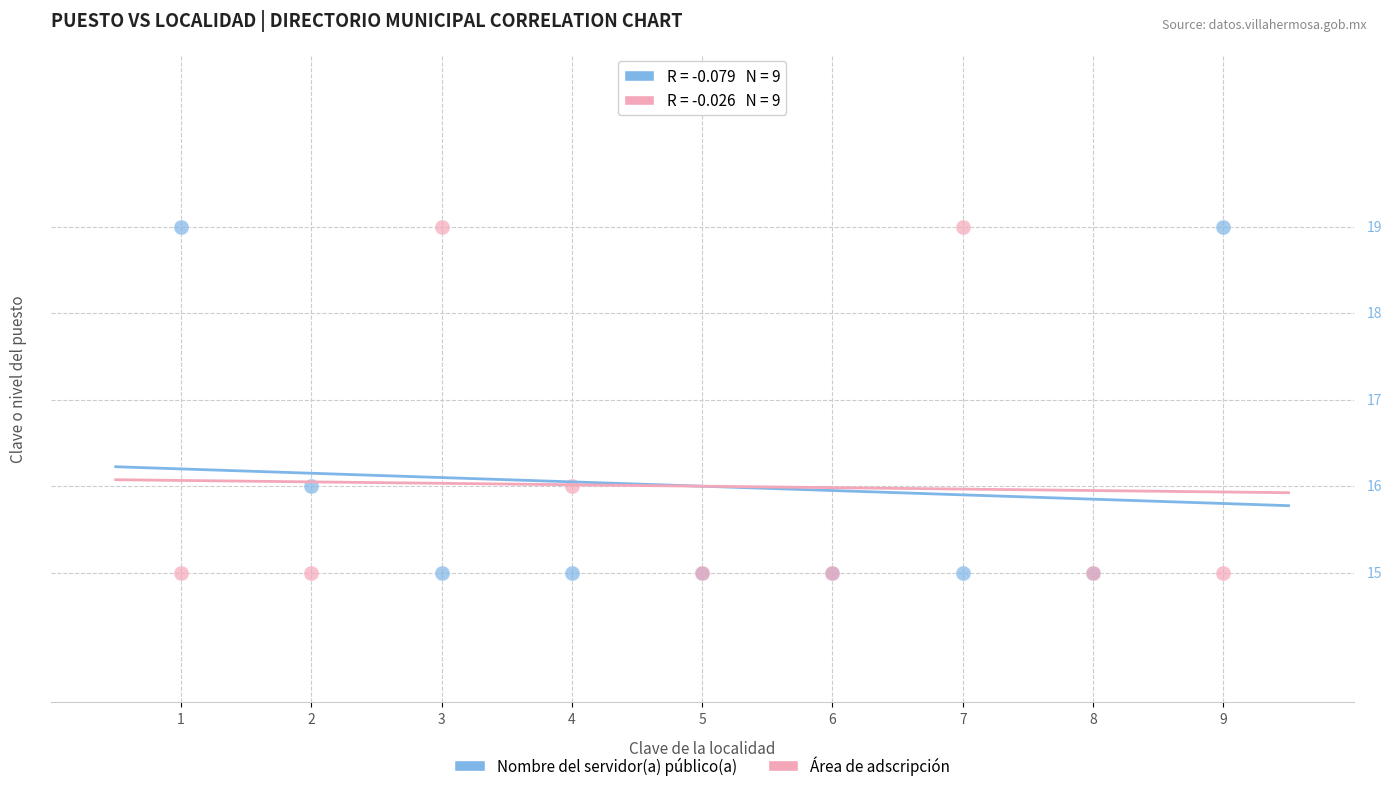

What are all the series names shown in the legend?

Nombre del servidor(a) público(a), Área de adscripción